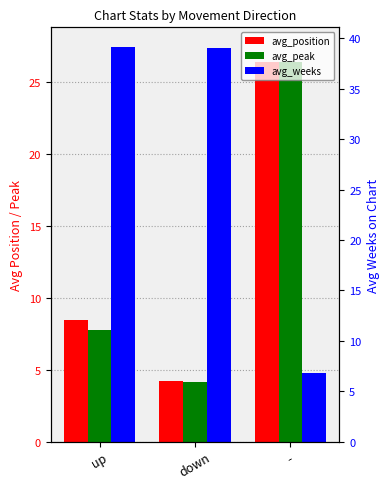

At which category is the sum across all series the highest?

-